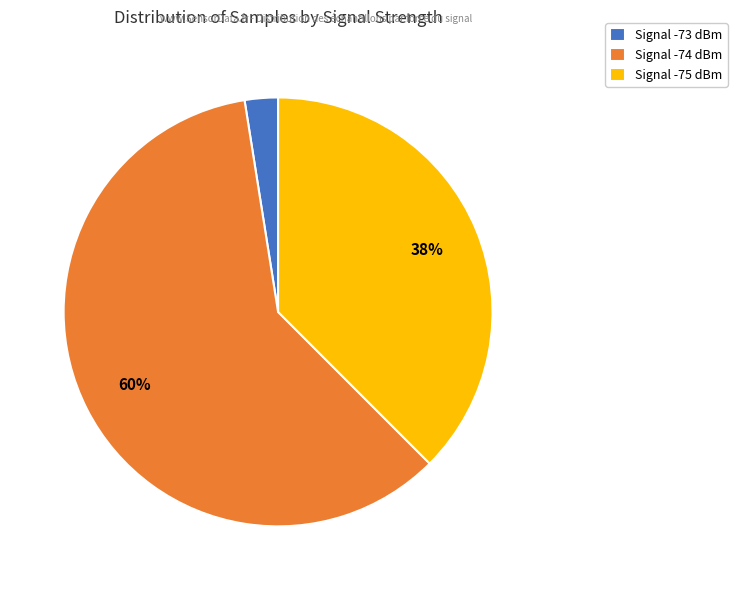

Which category has the smallest portion of the pie?

Signal -73 dBm